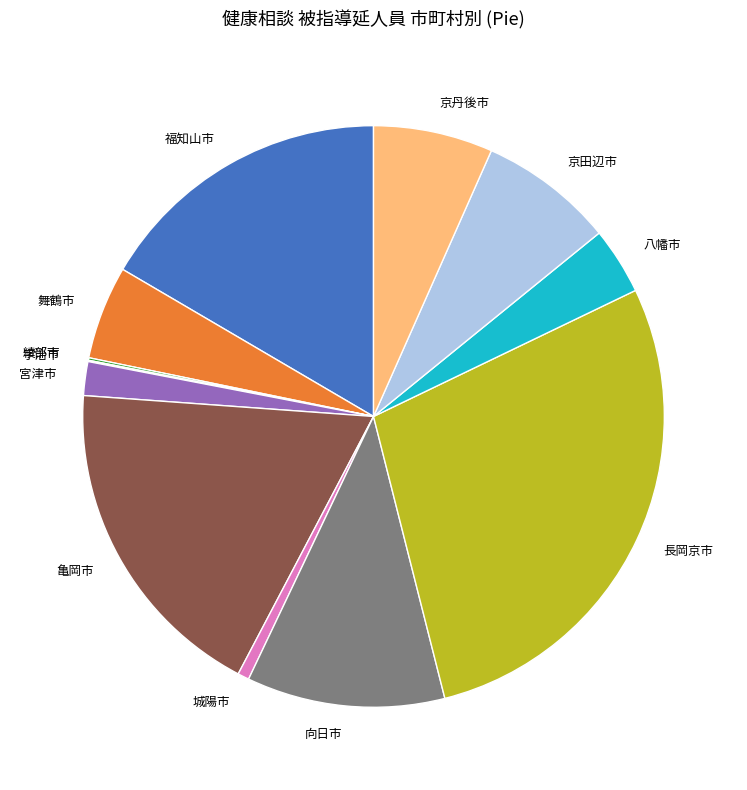

Which category has the biggest portion of the pie?

長岡京市